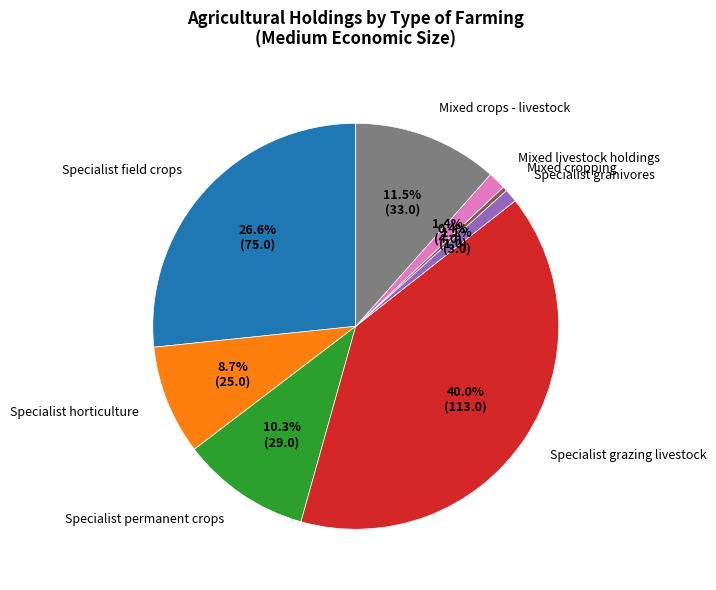

Approximately how many times larger is the value at Mixed crops - livestock compared to Specialist permanent crops?

1.1